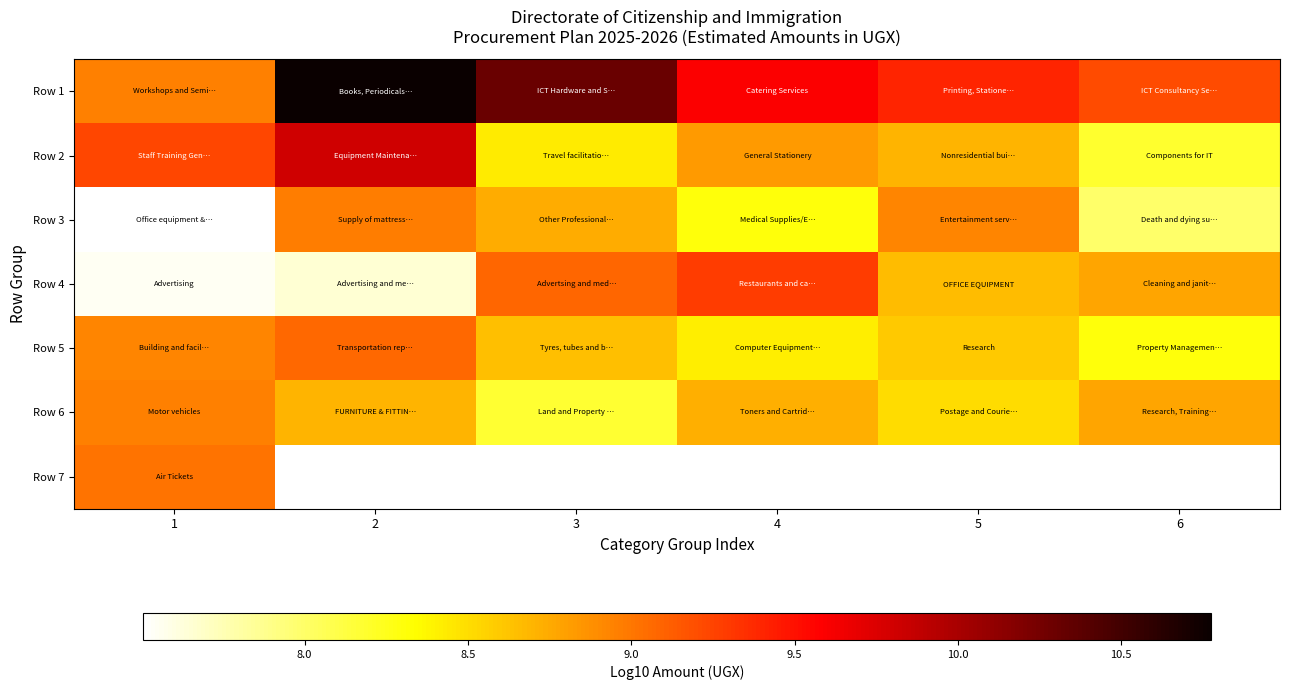

True or false: Row 1 has a value of 12.8 at 1.

False